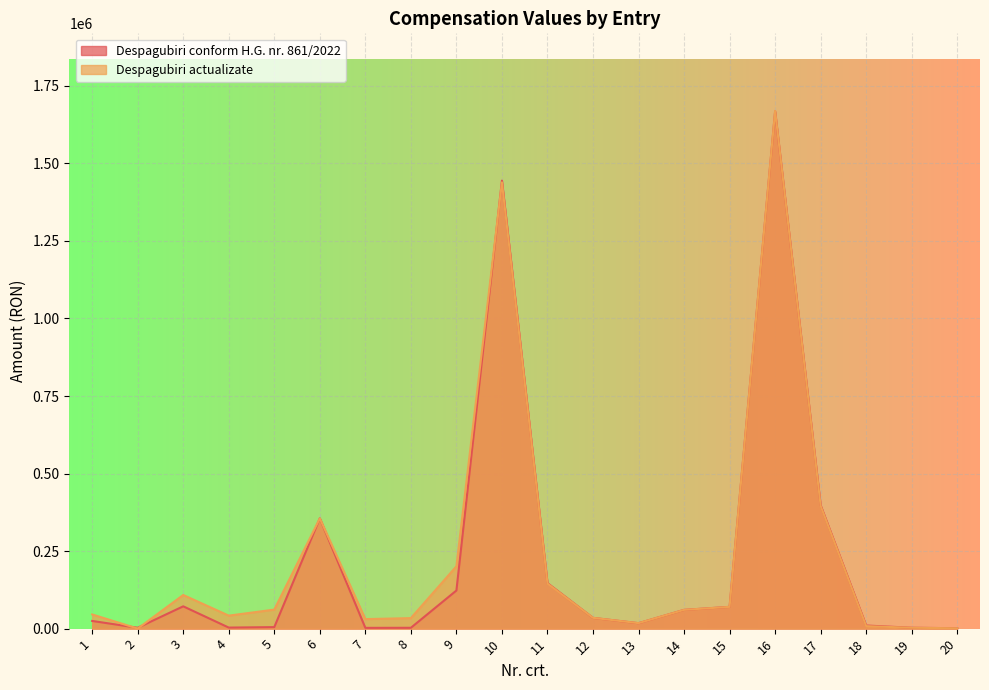

At which label is Despagubiri actualizate closest to 834597?

17